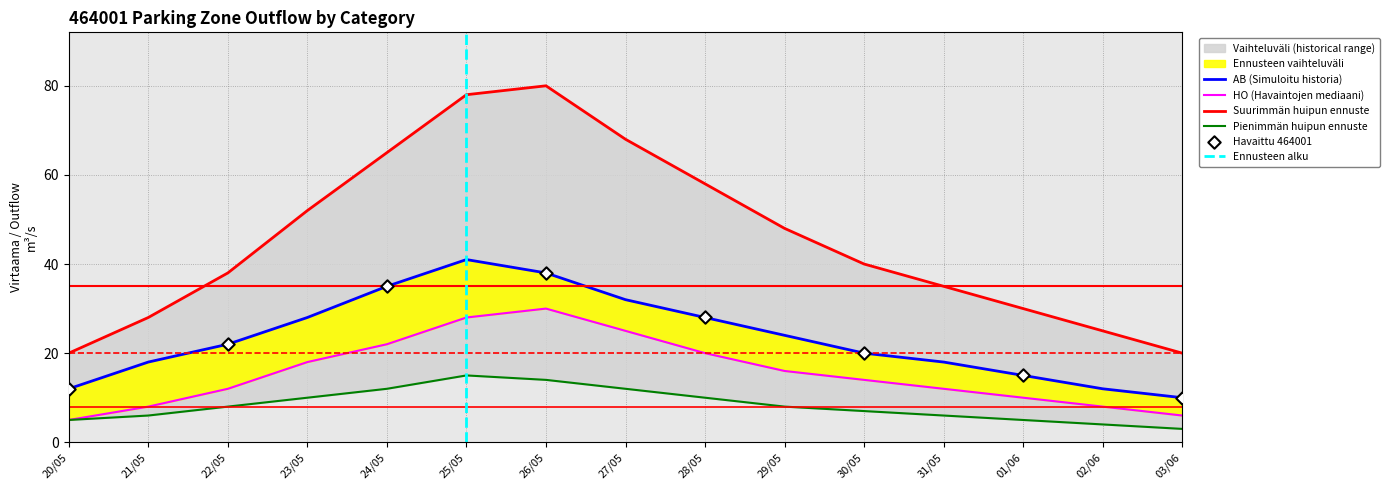

Is the value of upper_band at 31/05 greater than the value of AB at 29/05?

Yes